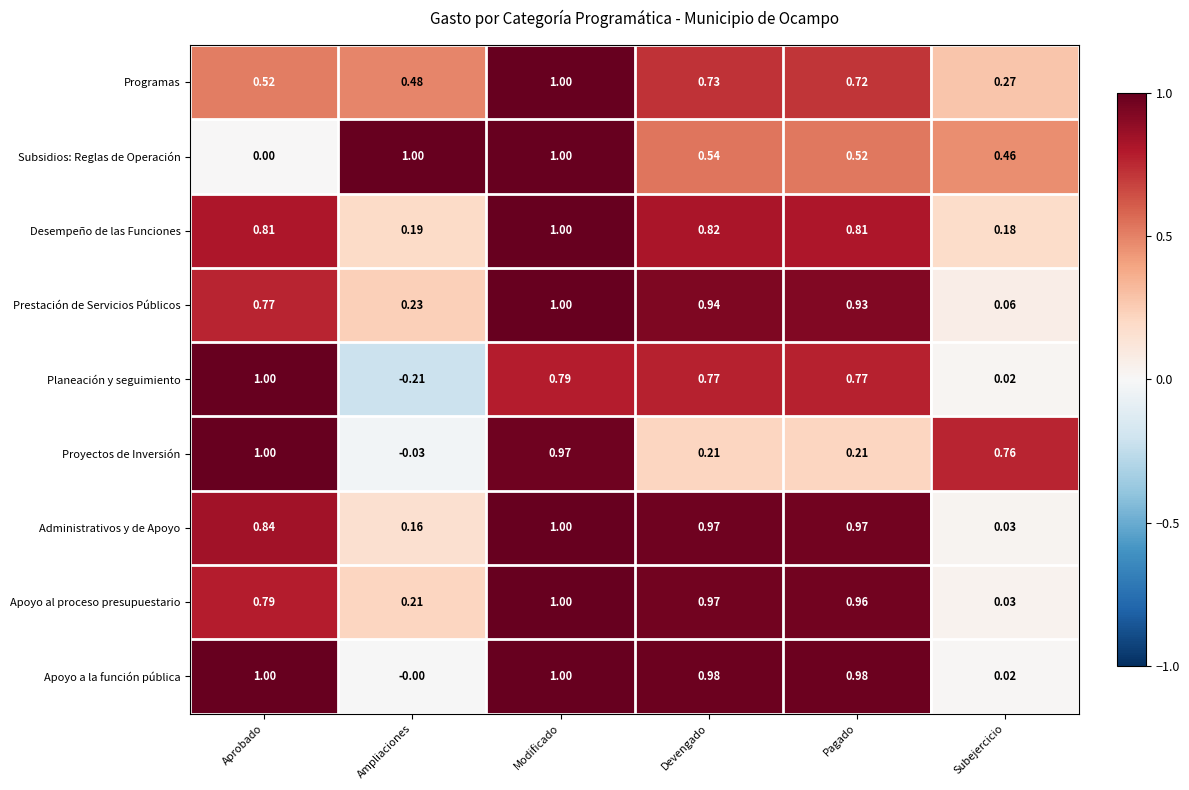

At Pagado, list the series in order from smallest to largest.

Proyectos de Inversión, Subsidios: Reglas de Operación, Programas, Planeación y seguimiento, Desempeño de las Funciones, Prestación de Servicios Públicos, Apoyo al proceso presupuestario, Administrativos y de Apoyo, Apoyo a la función pública